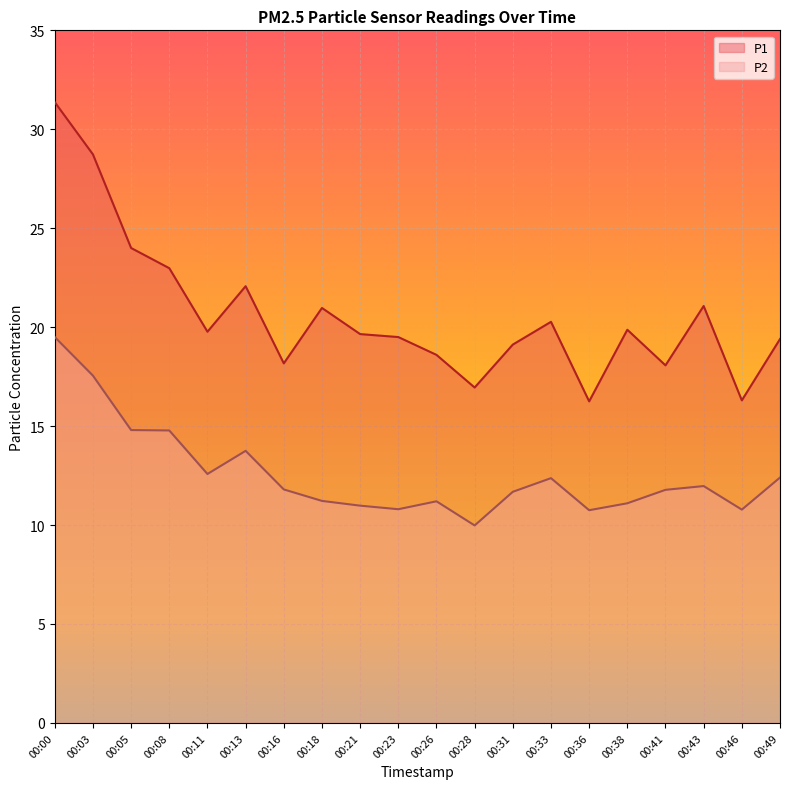

List the series in order of their overall mean, lowest first.

P2, P1